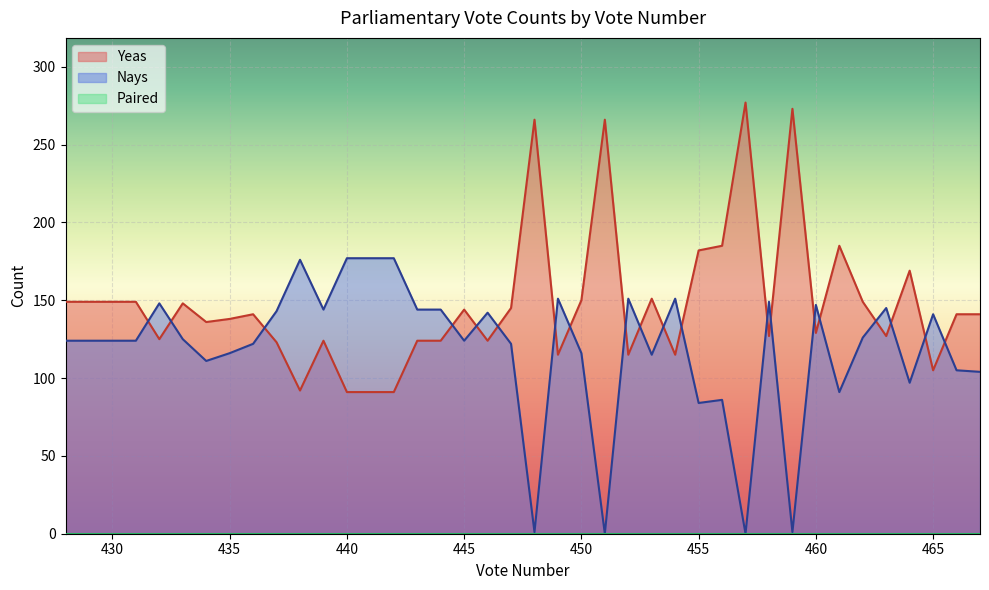

What is the difference between the second highest and second lowest values in the Nays series?

177